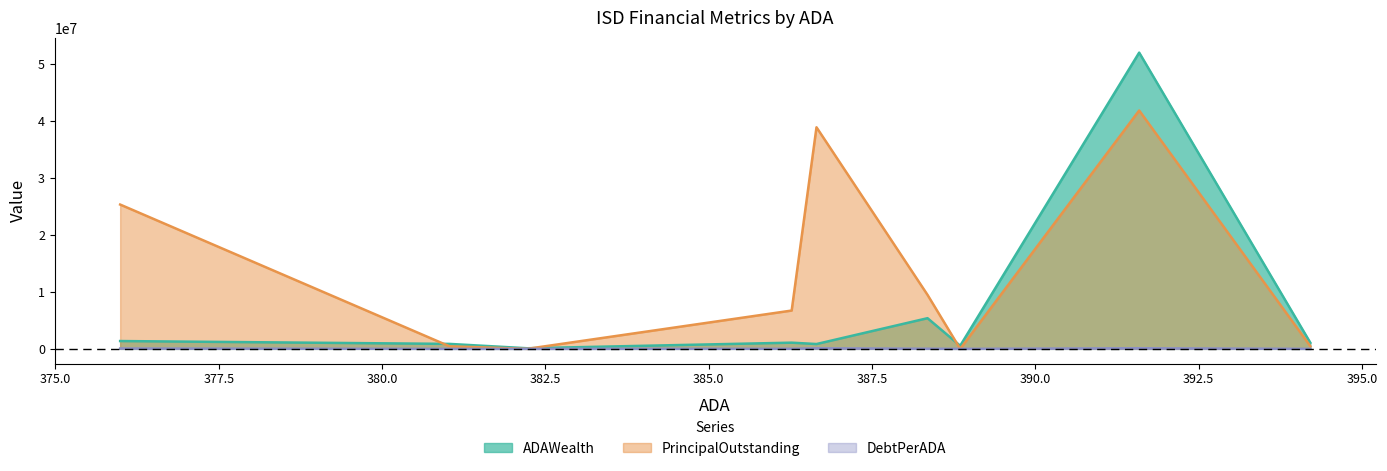

What is the maximum value shown in the chart?

51925297.2